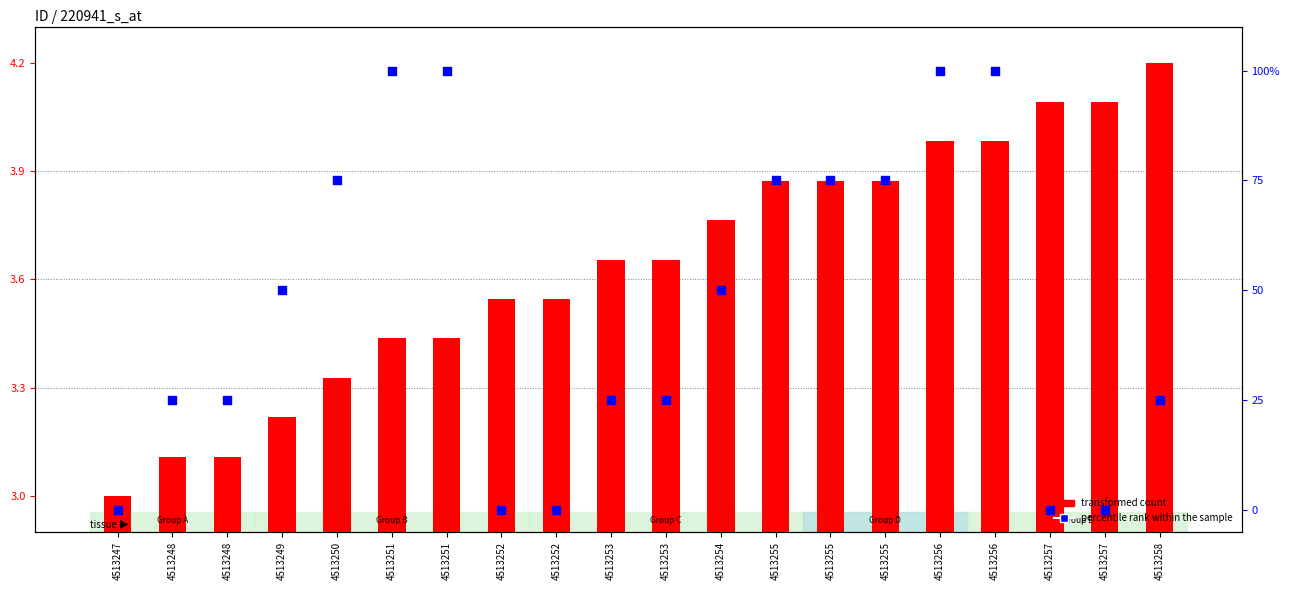

What is the total value across all series at 4513253?

28.7